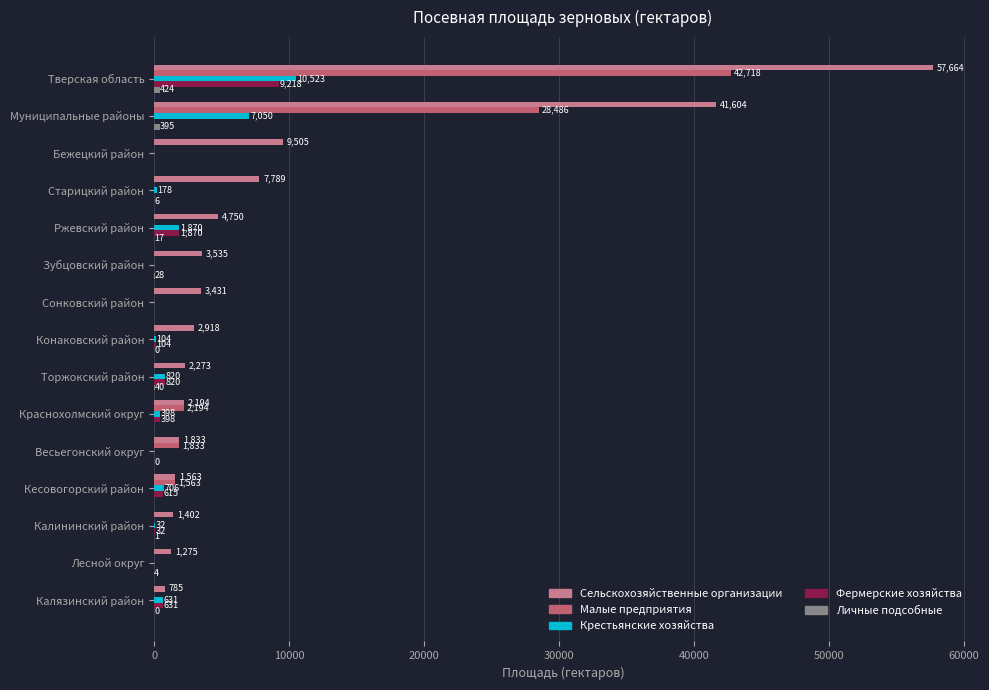

What is the maximum value shown in the chart?

57664.5